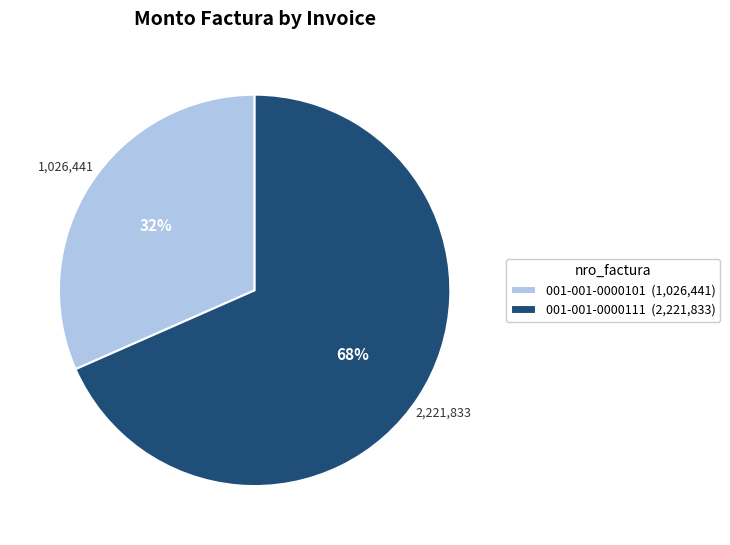

To the nearest percent, what is the average slice percentage?

50%